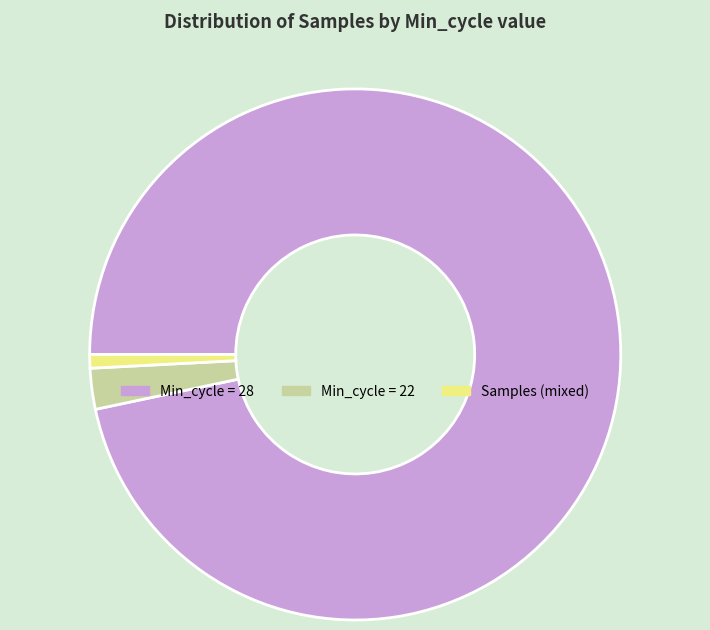

Count the number of slices in the pie.

3